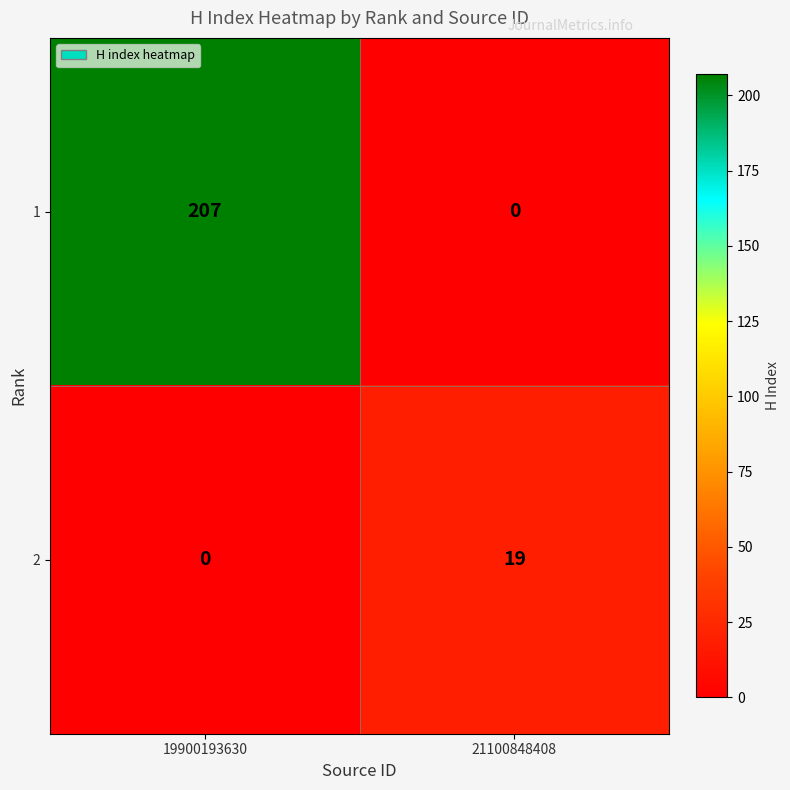

At which label does 1 reach its minimum?

21100848408